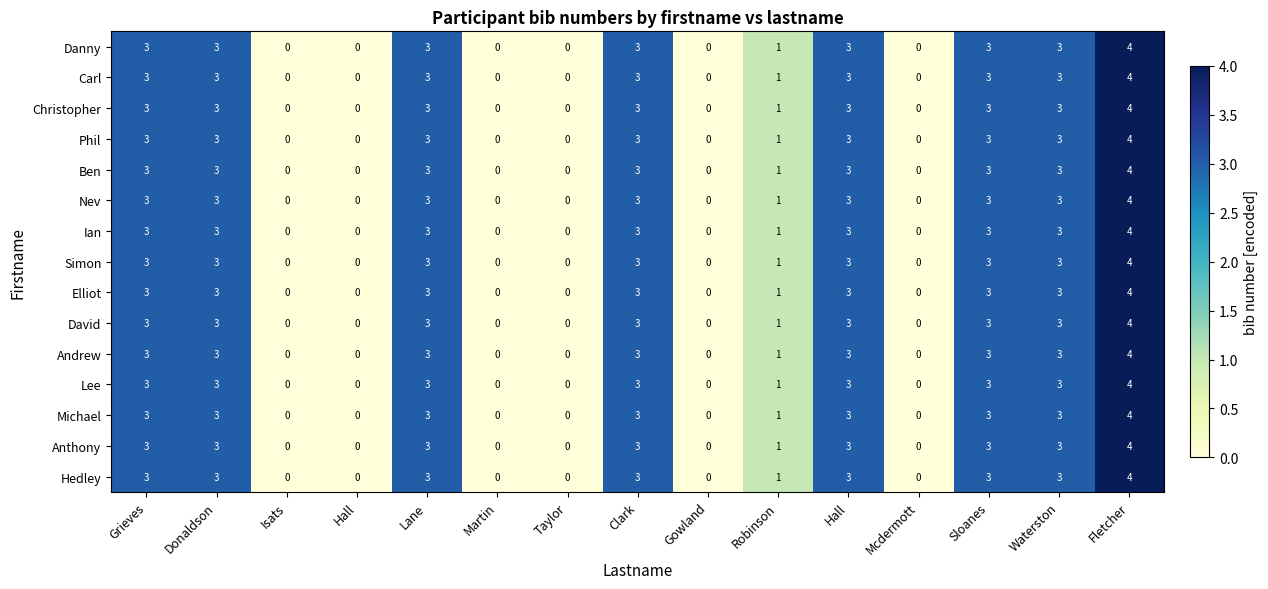

Which series changed the most between Mcdermott and Waterston?

row_0